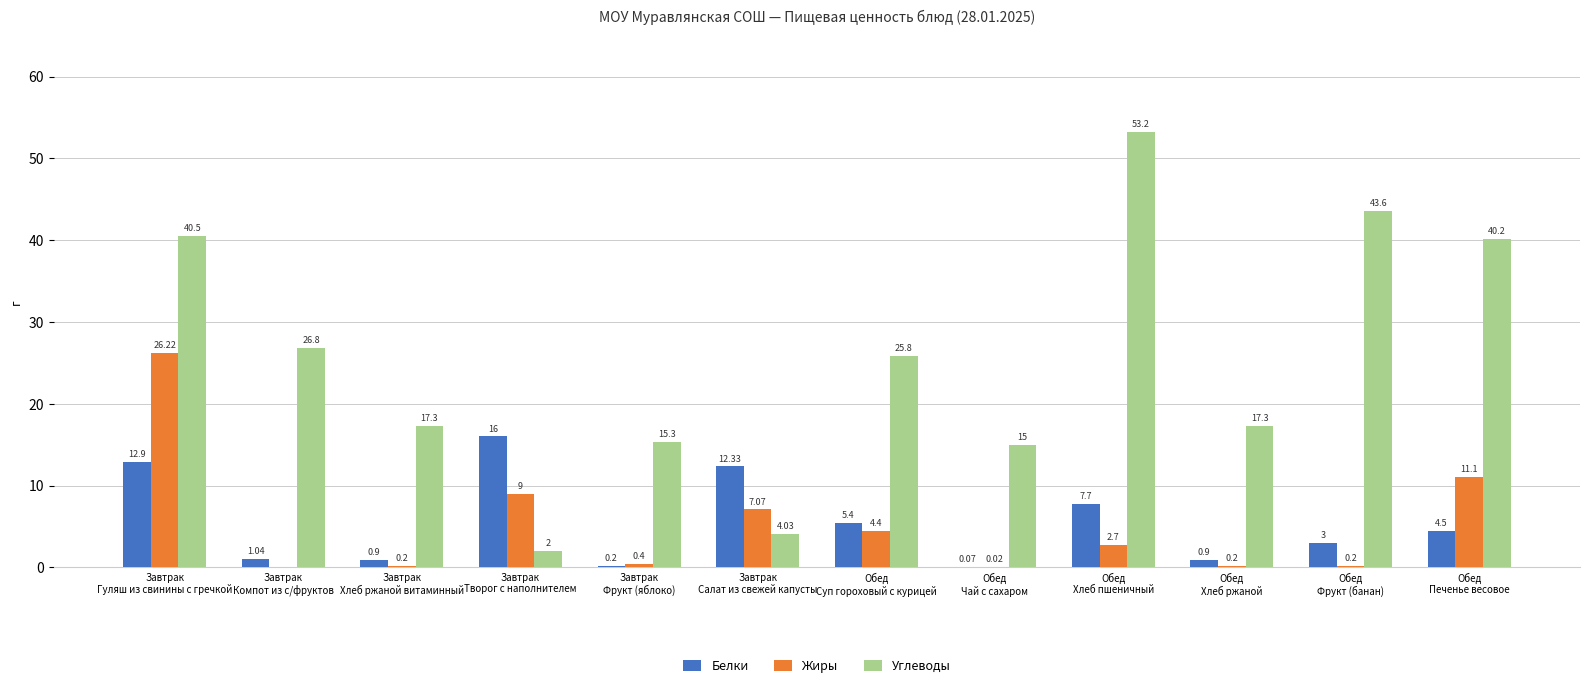

Which series has the largest total across all categories?

Углеводы